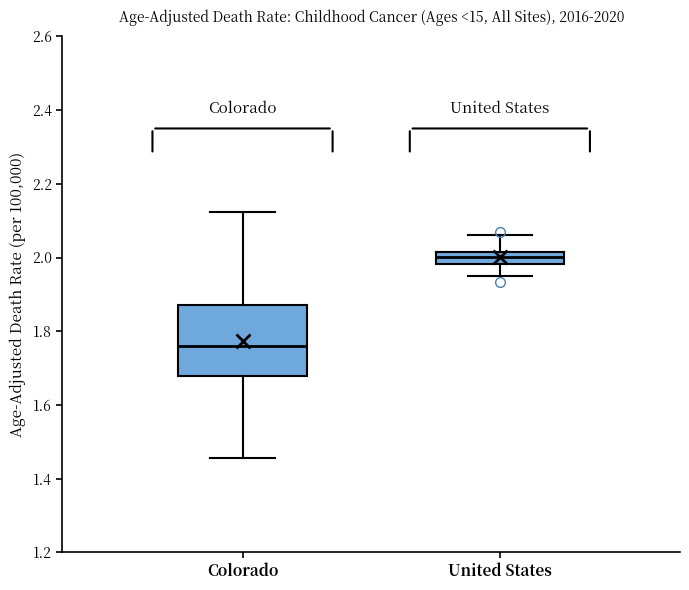

Where does the upper whisker of the box for Colorado end on the y-axis? The values are not printed on the chart, so give them approximately, as read against the axis.

2.12